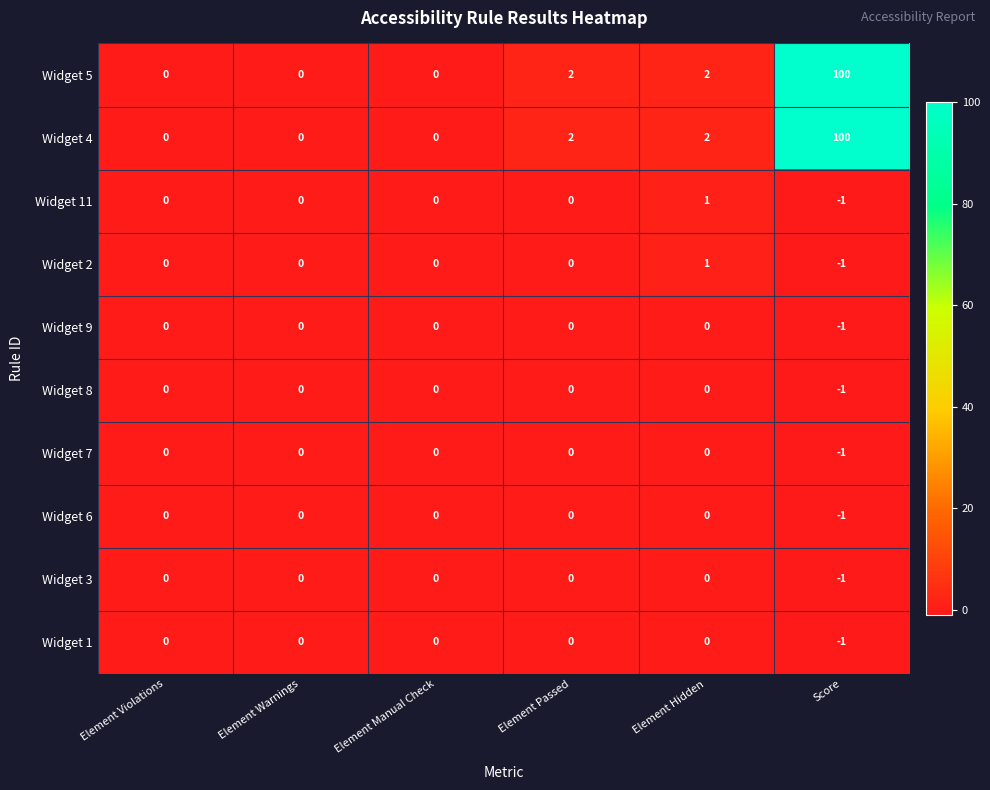

At which category is the sum across all series the highest?

Score